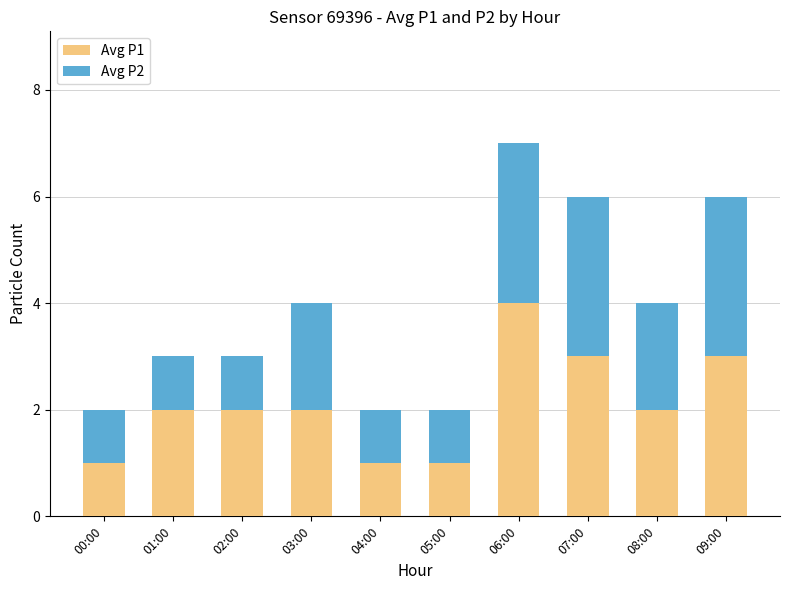

Which category has the highest value in the Avg P1 series?

06:00